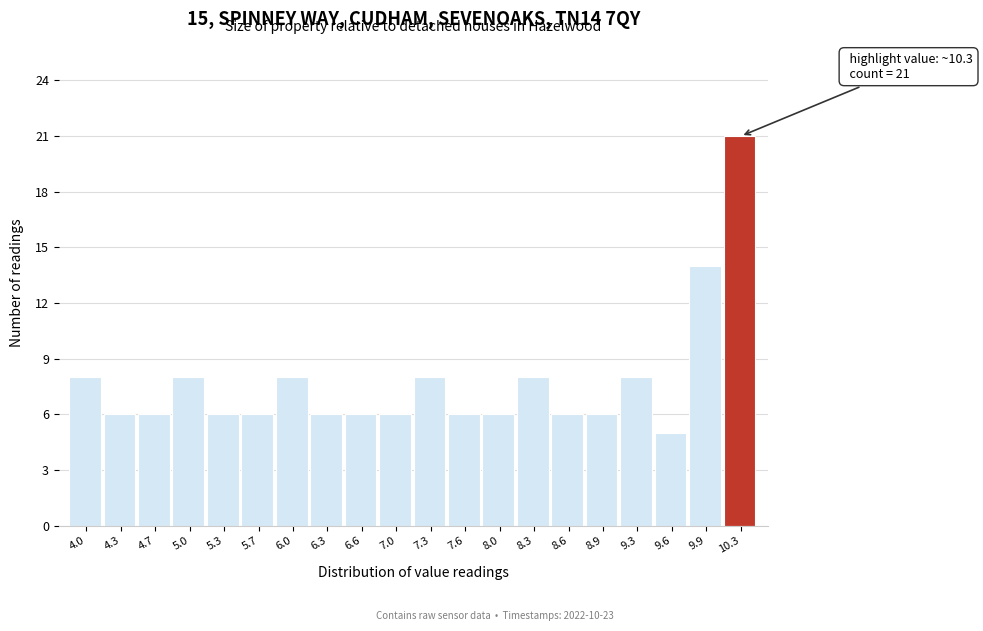

Reading left to right, list all the values displayed in this chart.

4.0=8	4.3=6	4.7=6	5.0=8	5.3=6	5.7=6	6.0=8	6.3=6	6.6=6	7.0=6	7.3=8	7.6=6	8.0=6	8.3=8	8.6=6	8.9=6	9.3=8	9.6=5	9.9=14	10.3=21